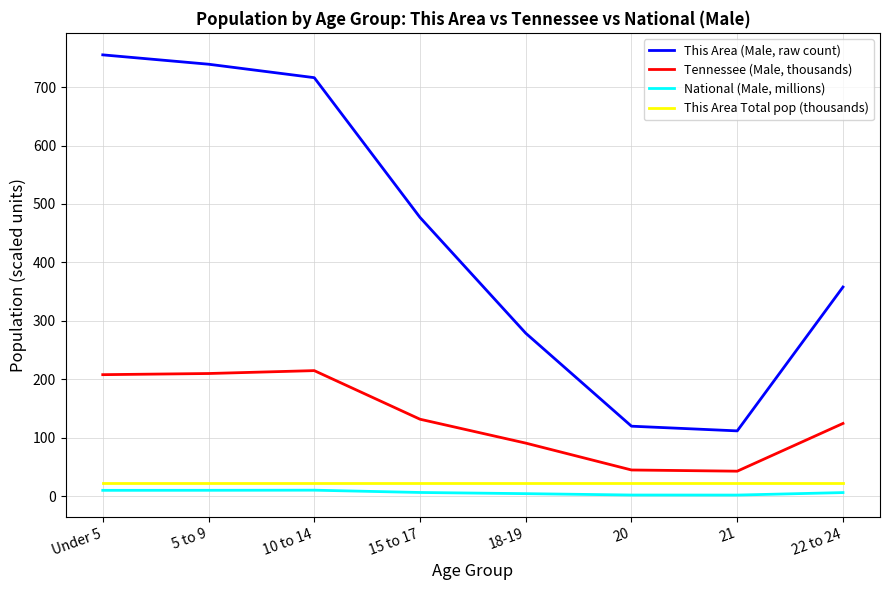

True or false: This Area (Male, raw count) and National (Male, millions) intersect in this chart.

False